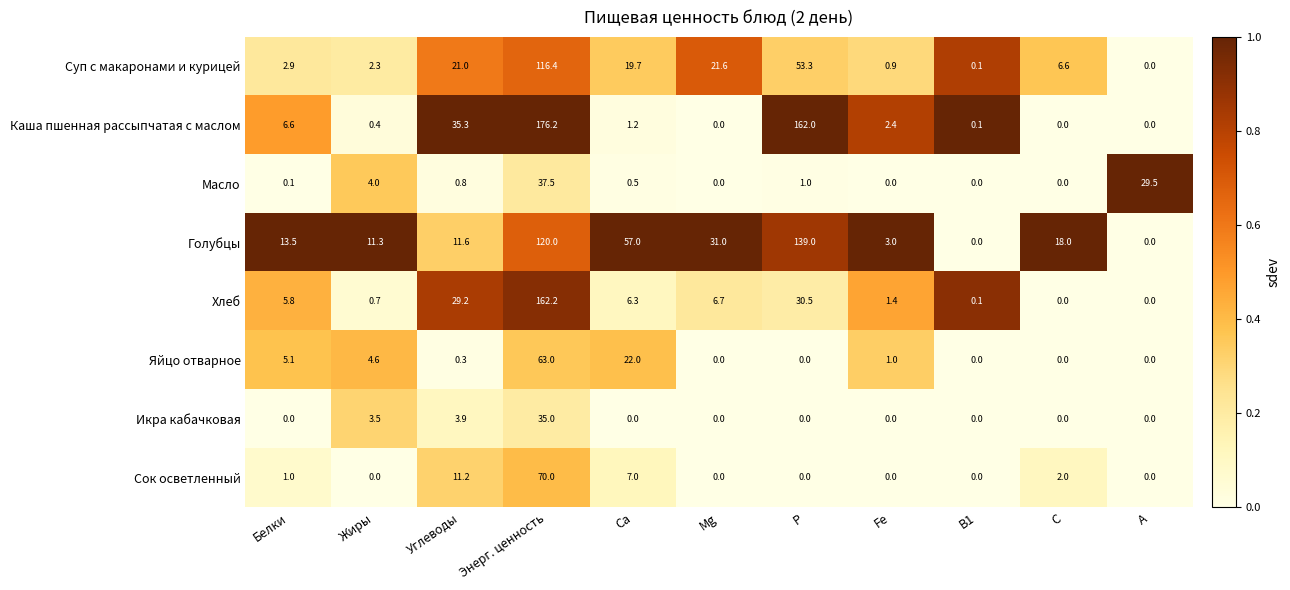

Between Углеводы and С, which series saw the biggest shift?

Каша пшенная рассыпчатая с маслом